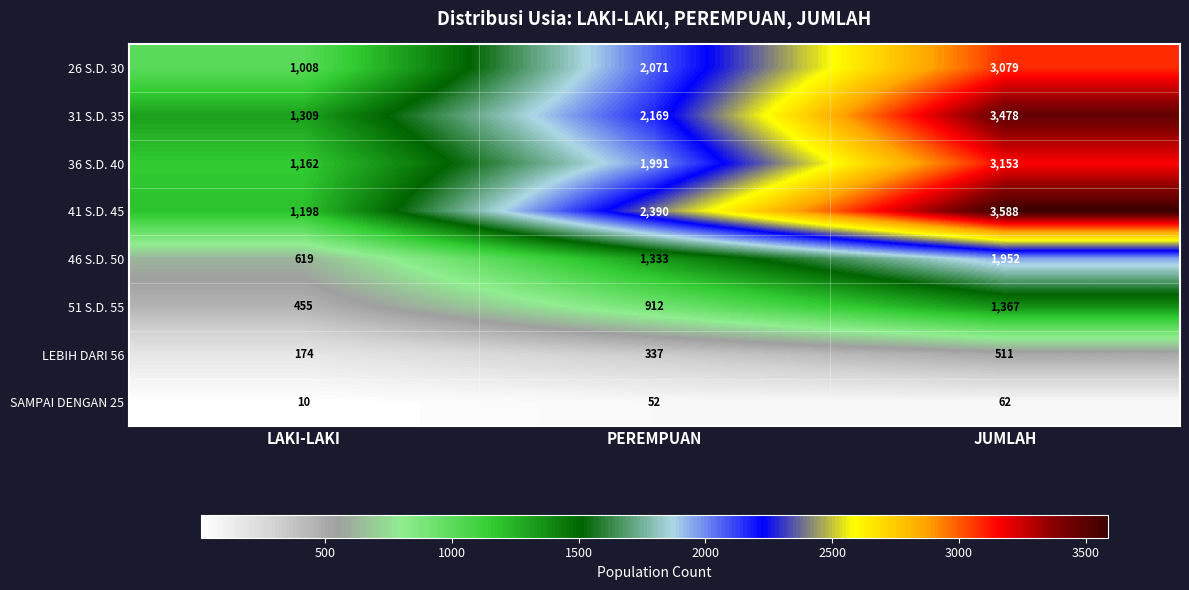

At which label is 41 S.D. 45 closest to 2393?

PEREMPUAN